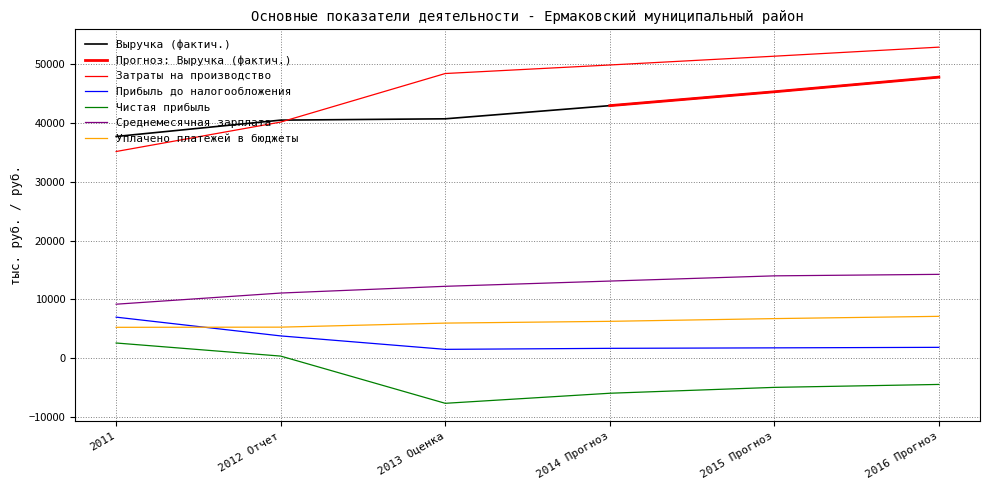

True or false: there are more than 0 points higher than both neighbors.

False